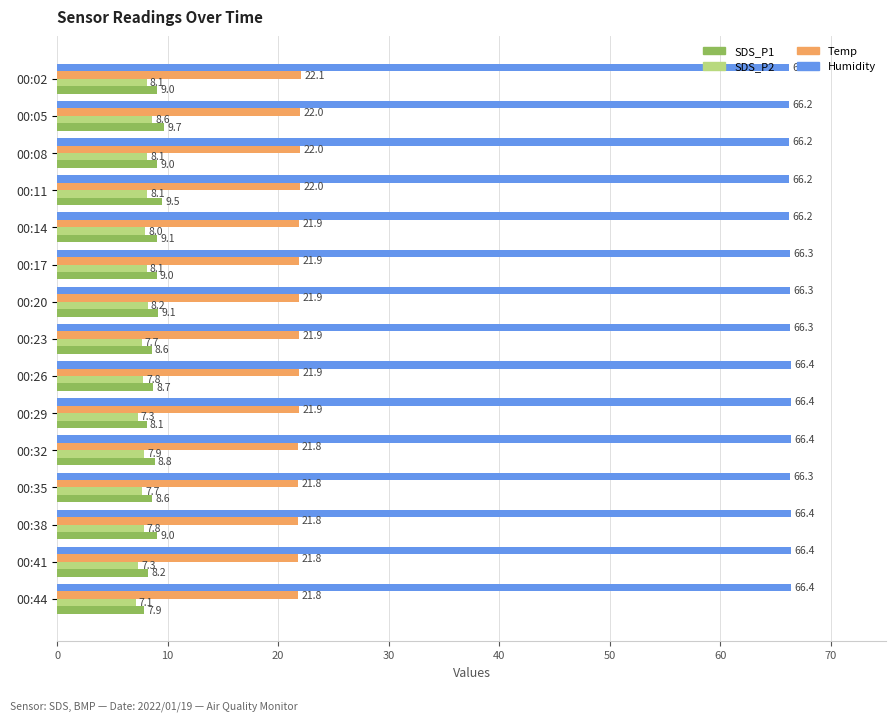

What is the average value of the SDS_P2 series?

7.9